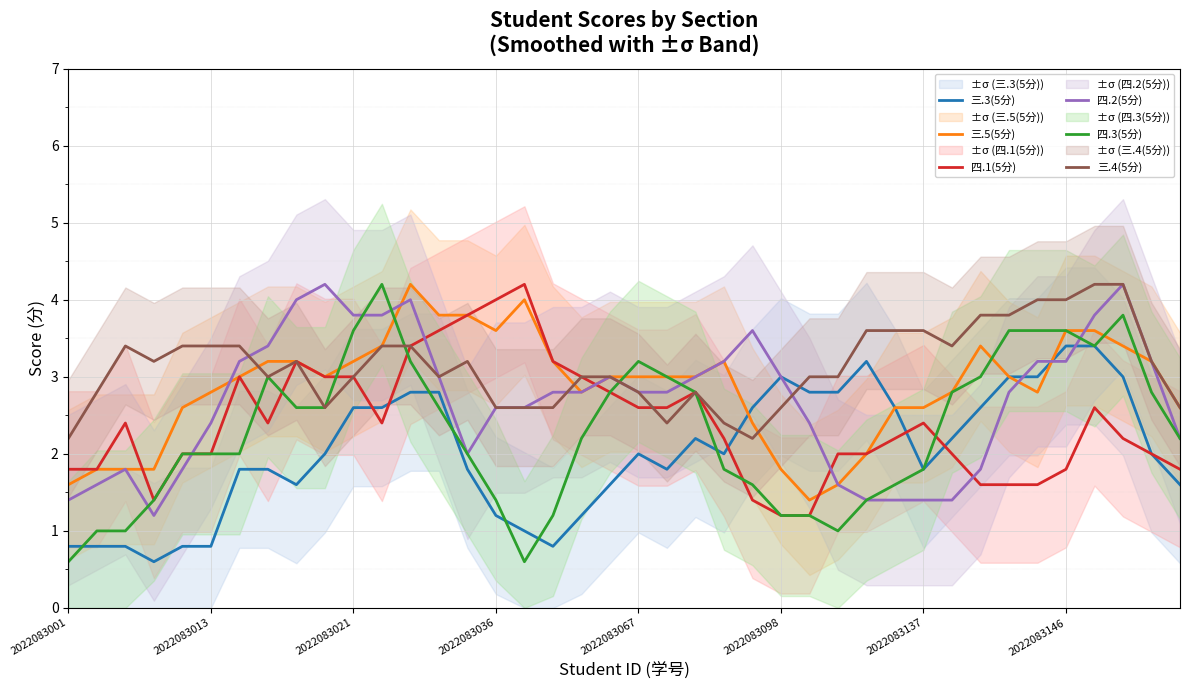

The value of 四.2(5分) at 26 is 1.1. True or false?

False